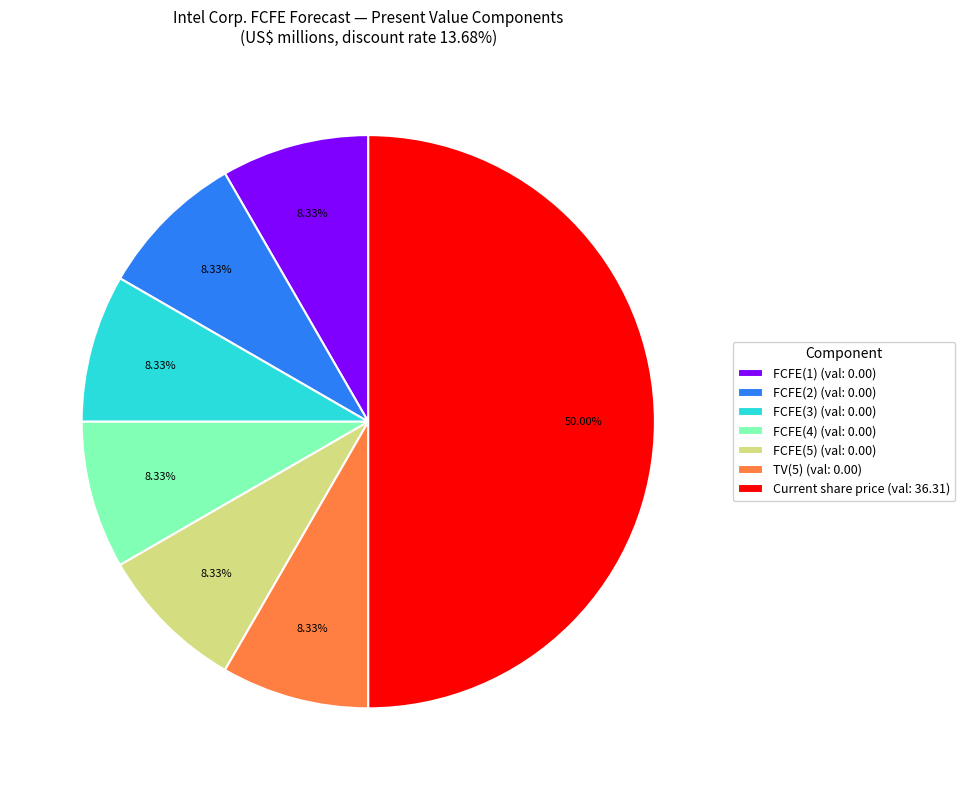

True or false: Current share price accounts for 99% of the total.

False